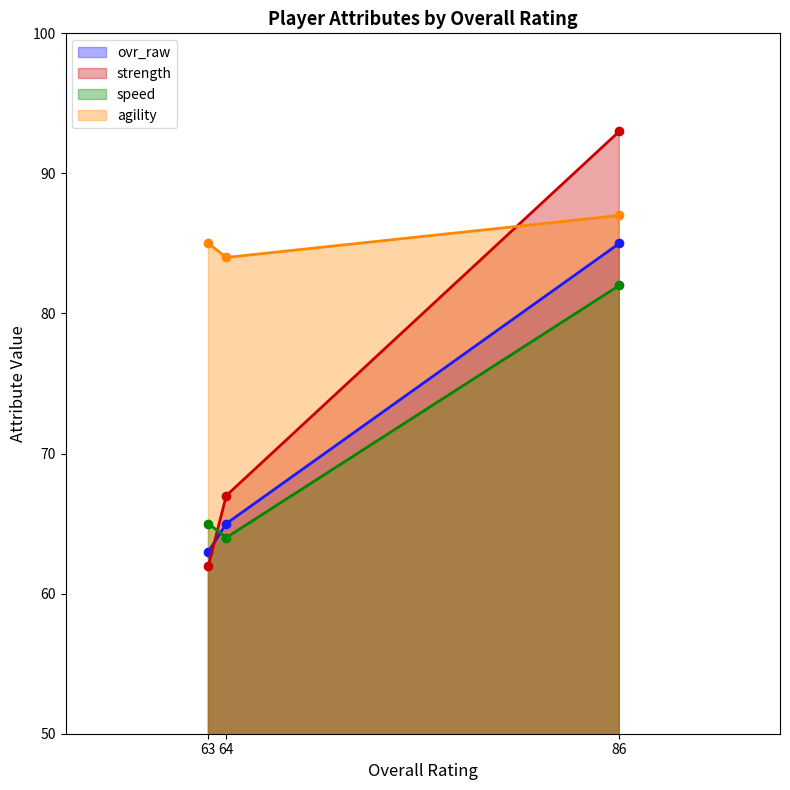

The value of agility at 63 is 85. True or false?

True